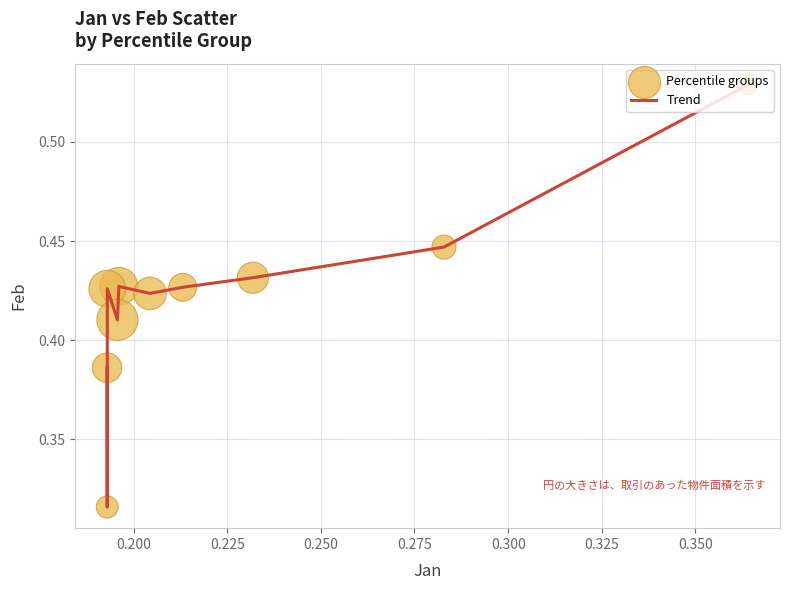

How many lines are shown in the chart?

1